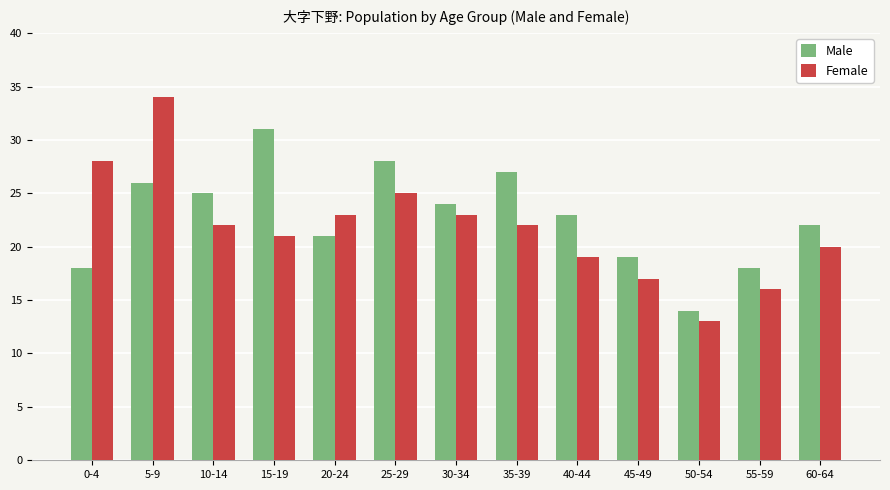

The Female series shows 38 at 25-29. True or false?

False